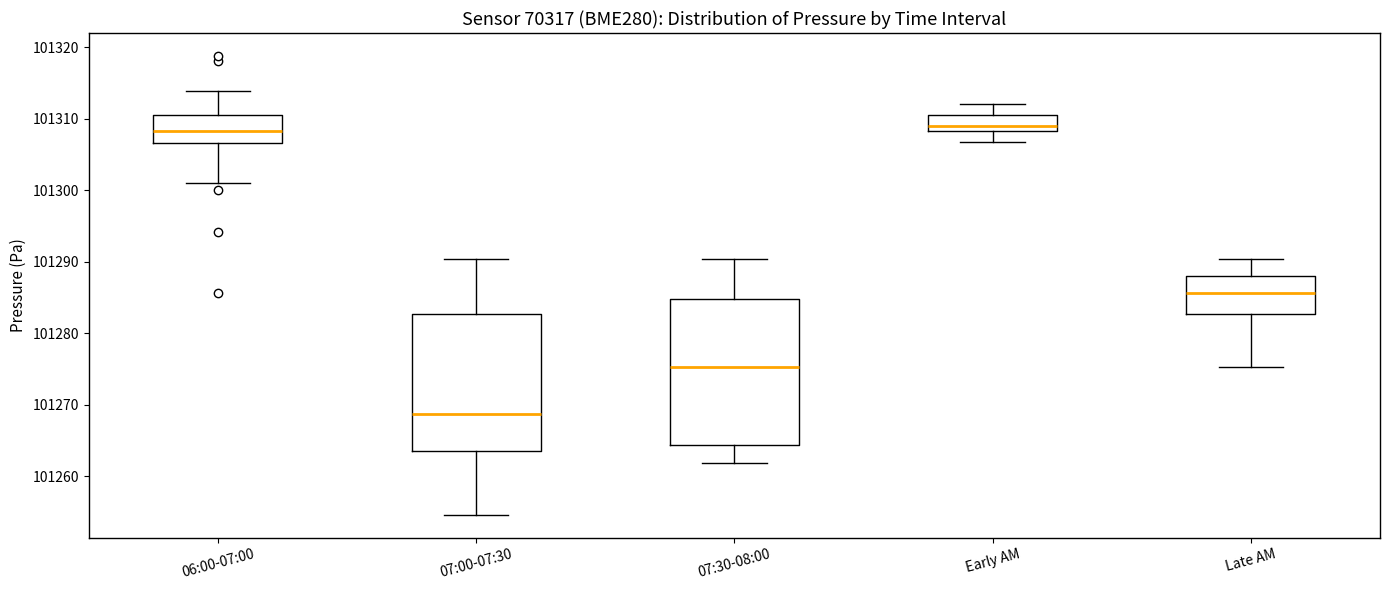

Reading left to right, read every box against the y-axis: the position of its median line, the range the box covers, and the ends of its whiskers. The values are not printed on the chart, so give them approximately, as read against the axis.

06:00-07:00: median 101308, box 101307 to 101310, whiskers 101301 to 101314
07:00-07:30: median 101269, box 101263 to 101283, whiskers 101255 to 101290
07:30-08:00: median 101275, box 101264 to 101285, whiskers 101262 to 101290
Early AM: median 101309, box 101308 to 101310, whiskers 101307 to 101312
Late AM: median 101286, box 101283 to 101288, whiskers 101275 to 101290